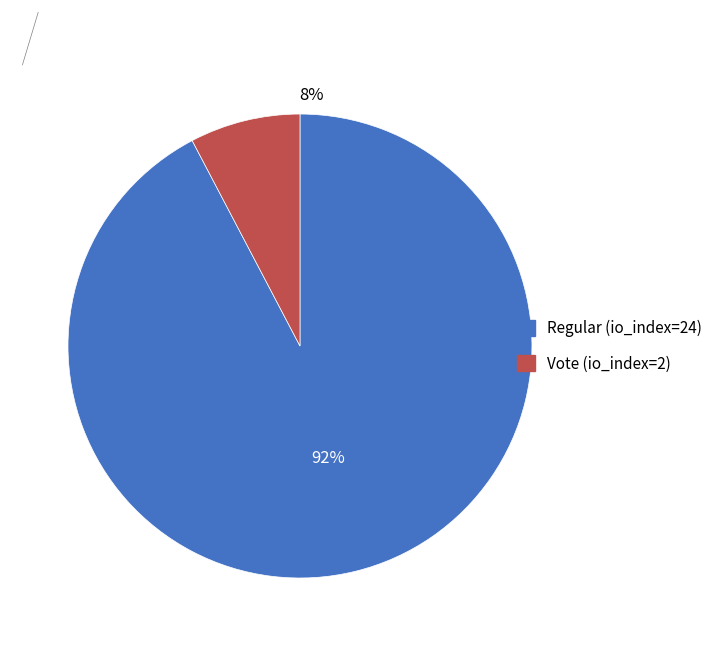

Which slice is the smallest?

Vote (io_index=2)